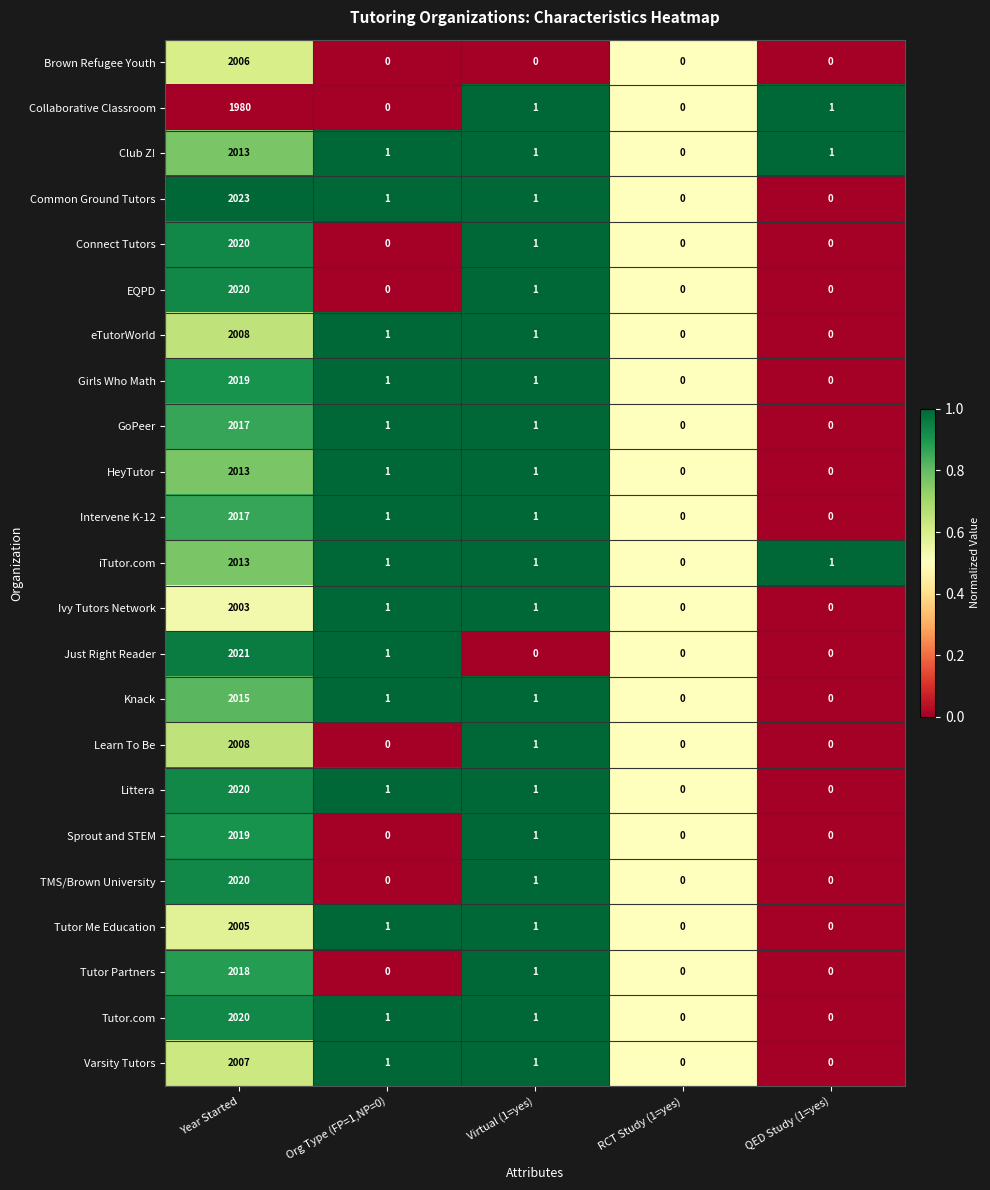

How many series are shown in this chart?

23